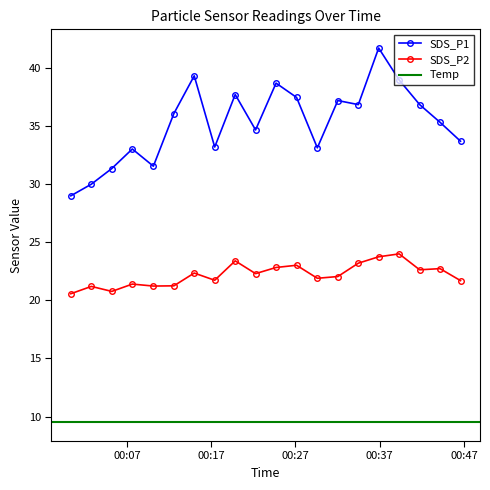

What is the maximum value shown in the chart?

41.7